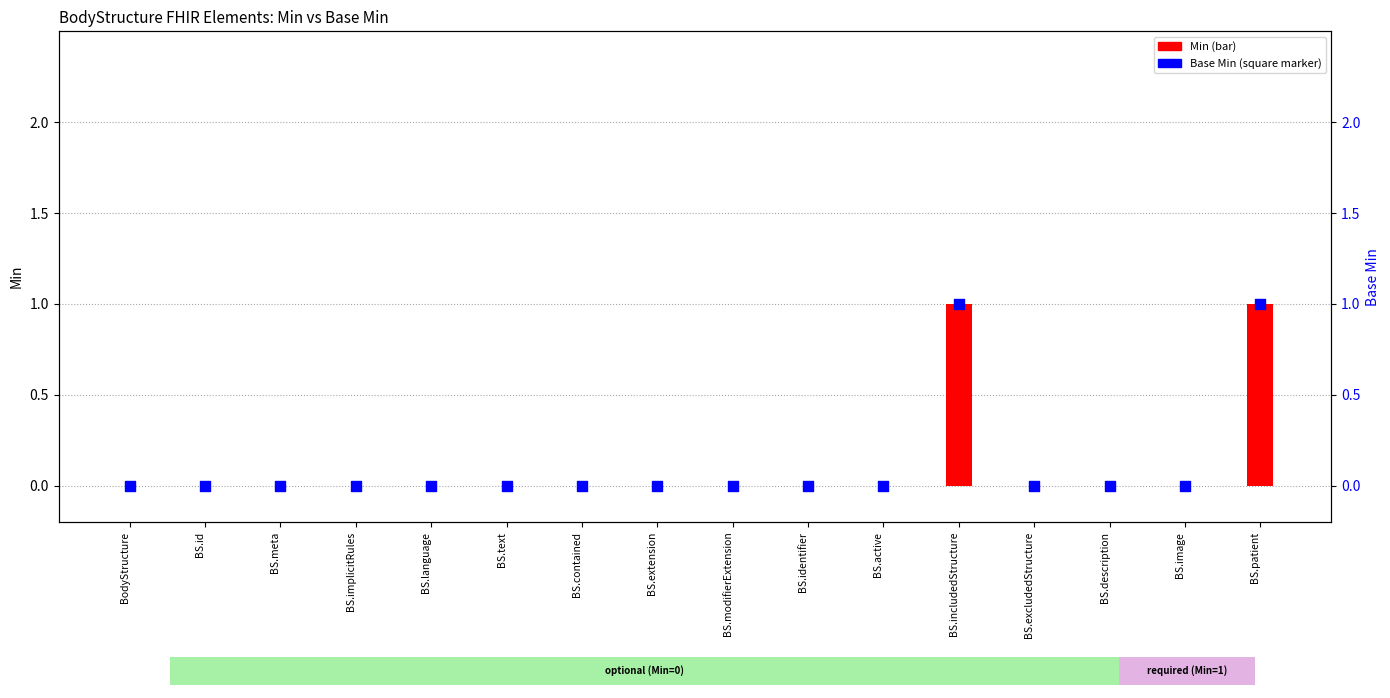

Which series has the largest total across all categories?

Min